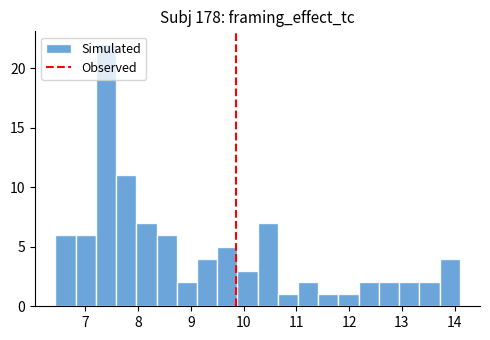

Around what value on the x-axis is the tallest bar? Give the approximate position of its centre, as read against the axis.

7.4